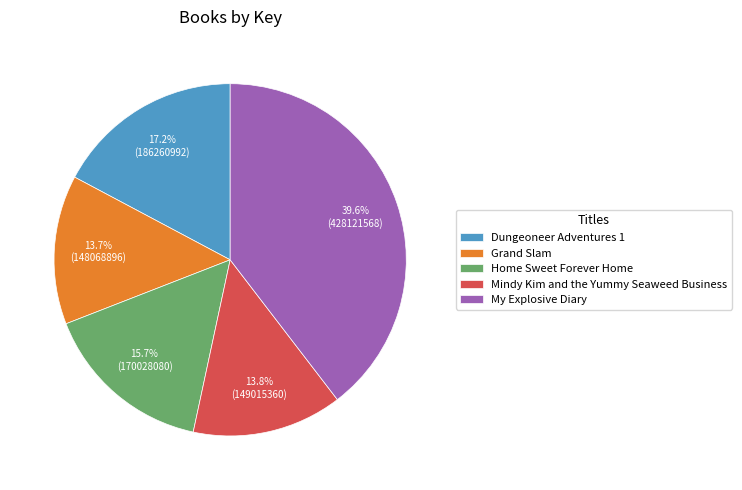

What percentage is the Grand Slam slice, to the nearest percent?

14%